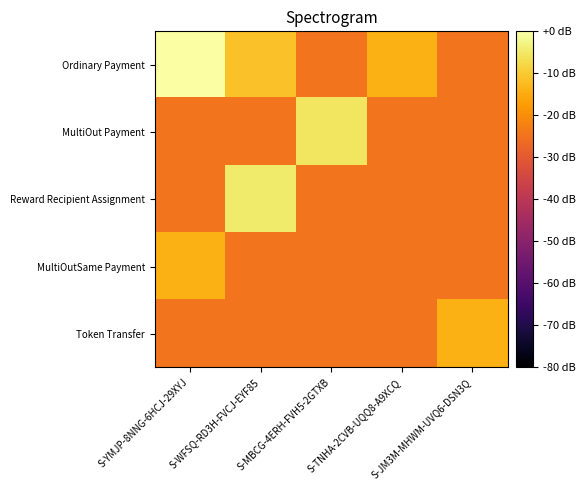

Reading left to right, what are all the values shown in this chart?

Ordinary Payment: S-YMJP-8NNG-6HCJ-29XYJ=0.0	S-WFSQ-RD3H-FVCJ-EYF85=-11.3	S-MBCG-4ERH-FVH5-2GTXB=-24.5	S-TNHA-2CVB-UQQ8-A9XCQ=-14.1	S-JM3M-MHWM-UVQ6-DSN3Q=-24.5
MultiOut Payment: S-YMJP-8NNG-6HCJ-29XYJ=-24.5	S-WFSQ-RD3H-FVCJ-EYF85=-24.5	S-MBCG-4ERH-FVH5-2GTXB=-5.4	S-TNHA-2CVB-UQQ8-A9XCQ=-24.5	S-JM3M-MHWM-UVQ6-DSN3Q=-24.5
Reward Recipient Assignment: S-YMJP-8NNG-6HCJ-29XYJ=-24.5	S-WFSQ-RD3H-FVCJ-EYF85=-4.4	S-MBCG-4ERH-FVH5-2GTXB=-24.5	S-TNHA-2CVB-UQQ8-A9XCQ=-24.5	S-JM3M-MHWM-UVQ6-DSN3Q=-24.5
MultiOutSame Payment: S-YMJP-8NNG-6HCJ-29XYJ=-14.1	S-WFSQ-RD3H-FVCJ-EYF85=-24.5	S-MBCG-4ERH-FVH5-2GTXB=-24.5	S-TNHA-2CVB-UQQ8-A9XCQ=-24.5	S-JM3M-MHWM-UVQ6-DSN3Q=-24.5
Token Transfer: S-YMJP-8NNG-6HCJ-29XYJ=-24.5	S-WFSQ-RD3H-FVCJ-EYF85=-24.5	S-MBCG-4ERH-FVH5-2GTXB=-24.5	S-TNHA-2CVB-UQQ8-A9XCQ=-24.5	S-JM3M-MHWM-UVQ6-DSN3Q=-14.1